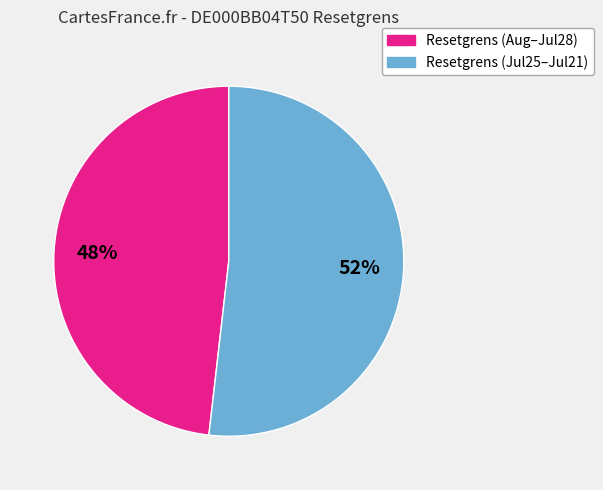

To the nearest percent, what is the average slice percentage?

50%